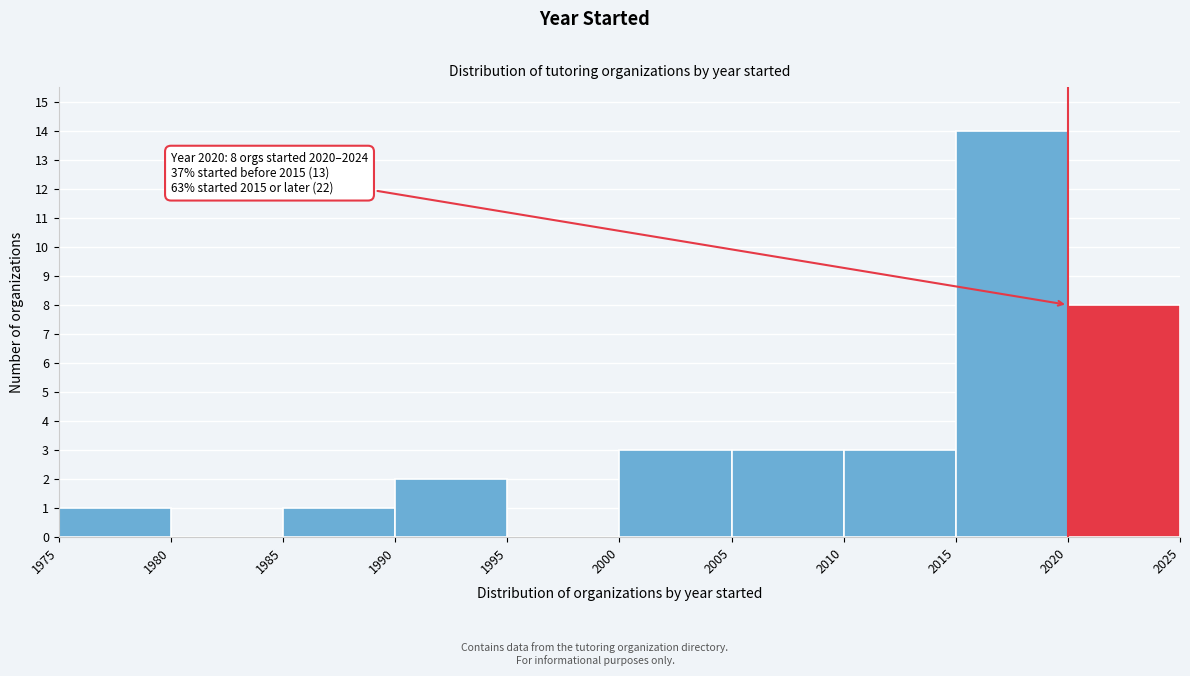

Over which range of the x-axis is the bar tallest?

2015 to 2020